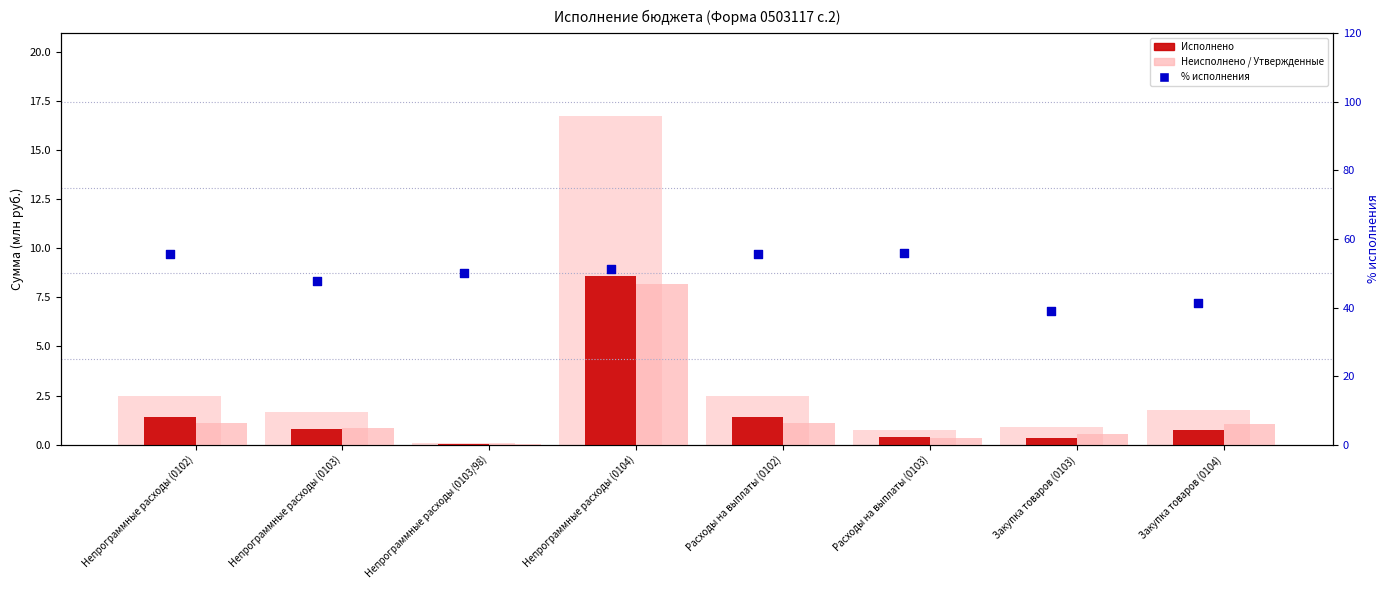

At how many categories does at least one series exceed 3?

8